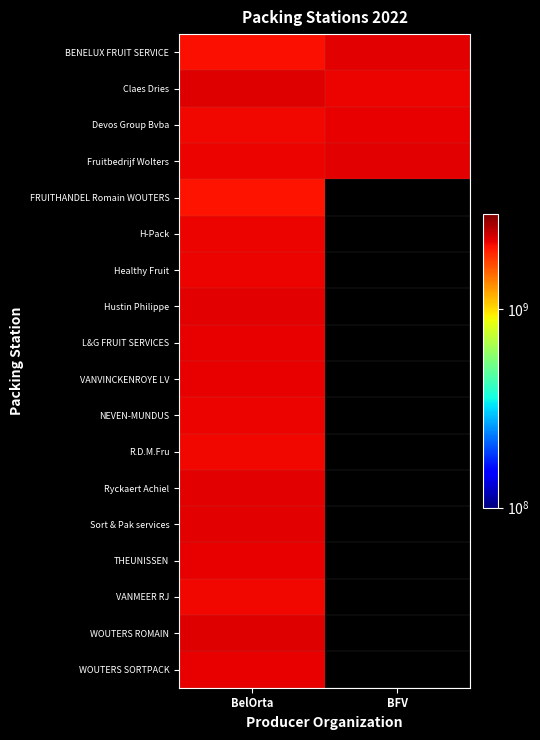

Which category has the highest value in the THEUNISSEN series?

BelOrta